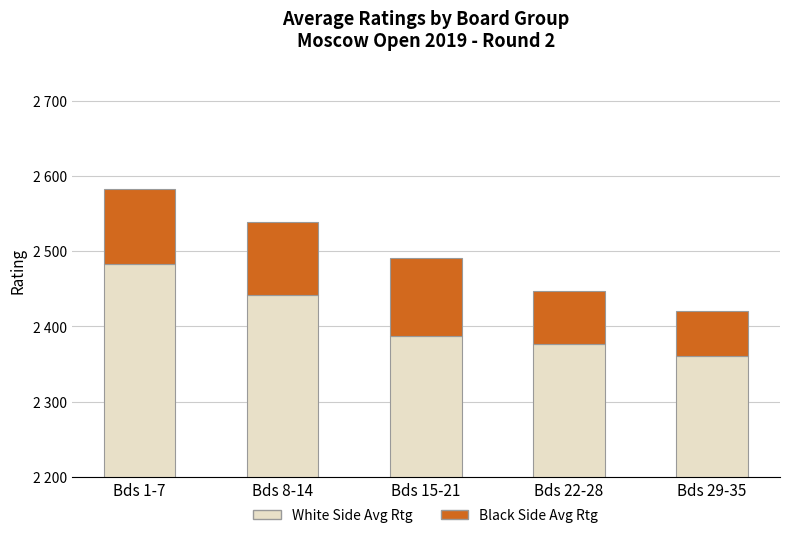

What are all the series names shown in the legend?

White Side Avg Rtg, Black Side Avg Rtg